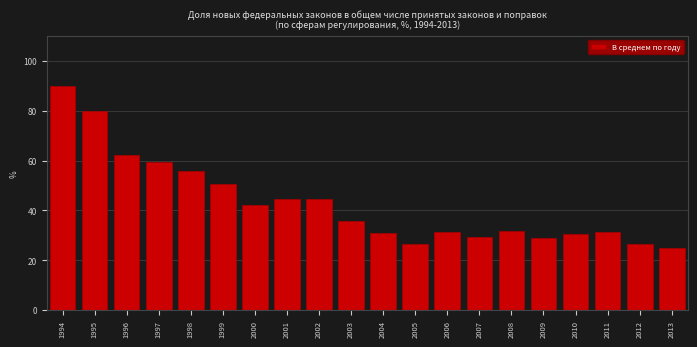

What is the value of the 9th bar from the left?

44.7